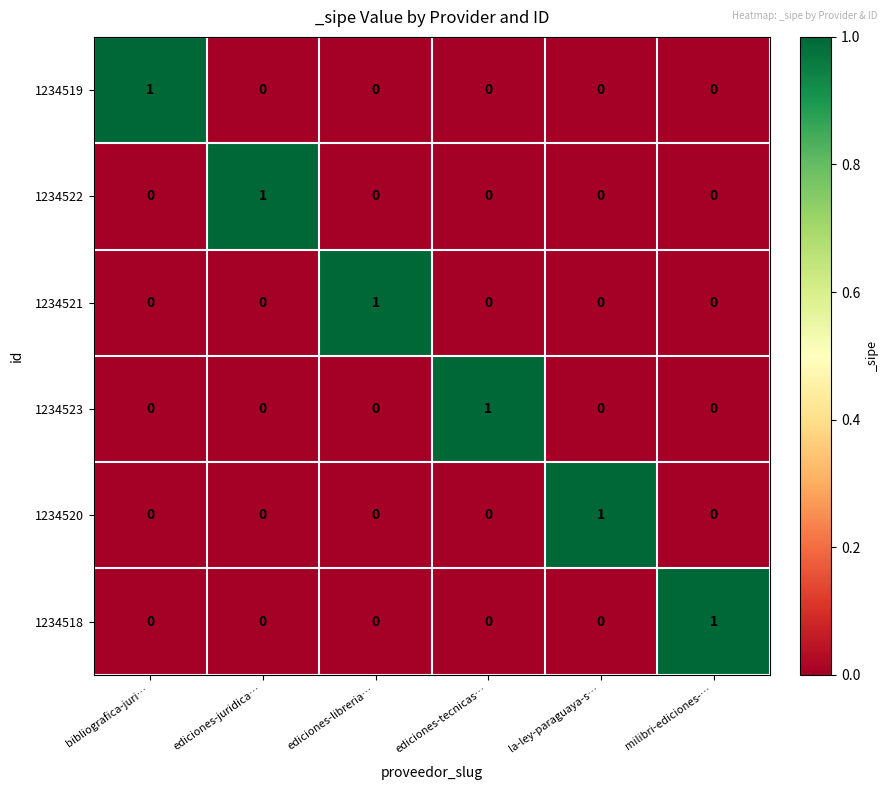

Count the 1234522 values in the range 0 to 1.

6